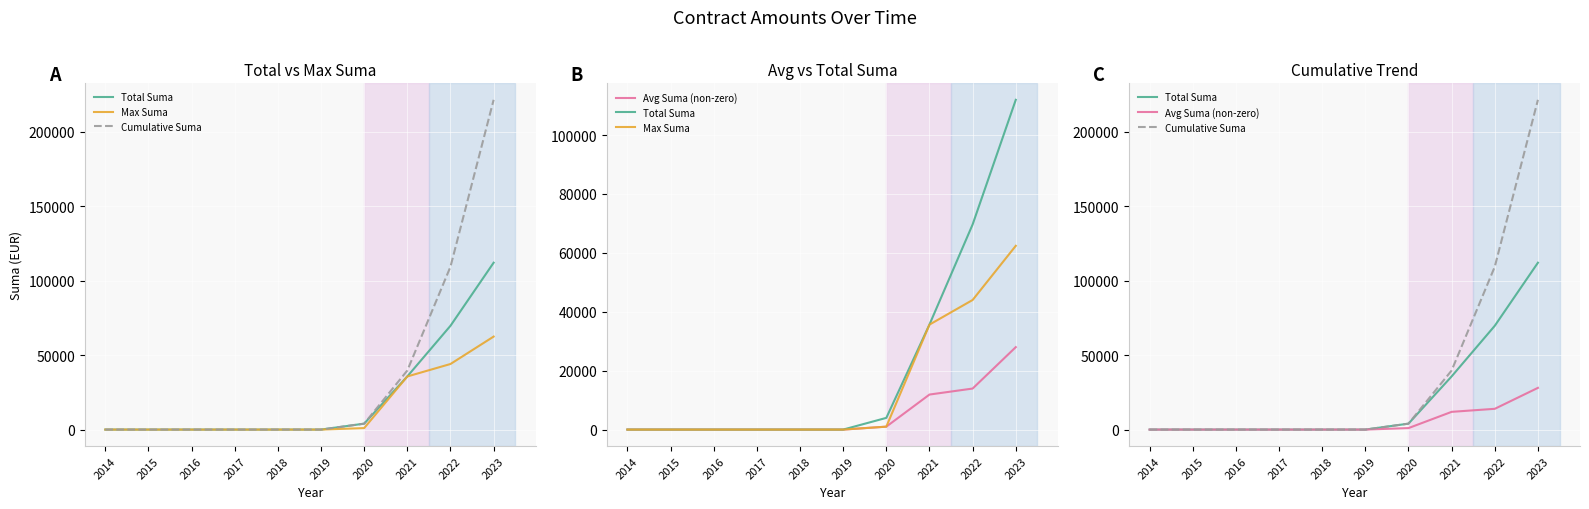

Rank the series by their average value, from highest to lowest.

Cumulative Suma, Total Suma, Max Suma, Avg Suma (non-zero)